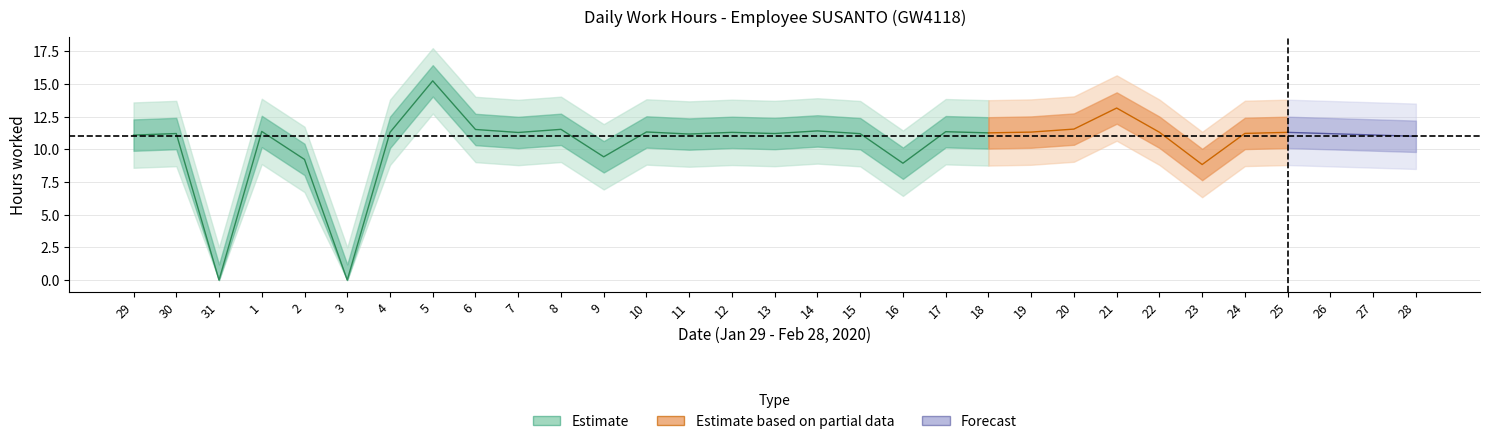

What is the label of the 24th point from the right?

5